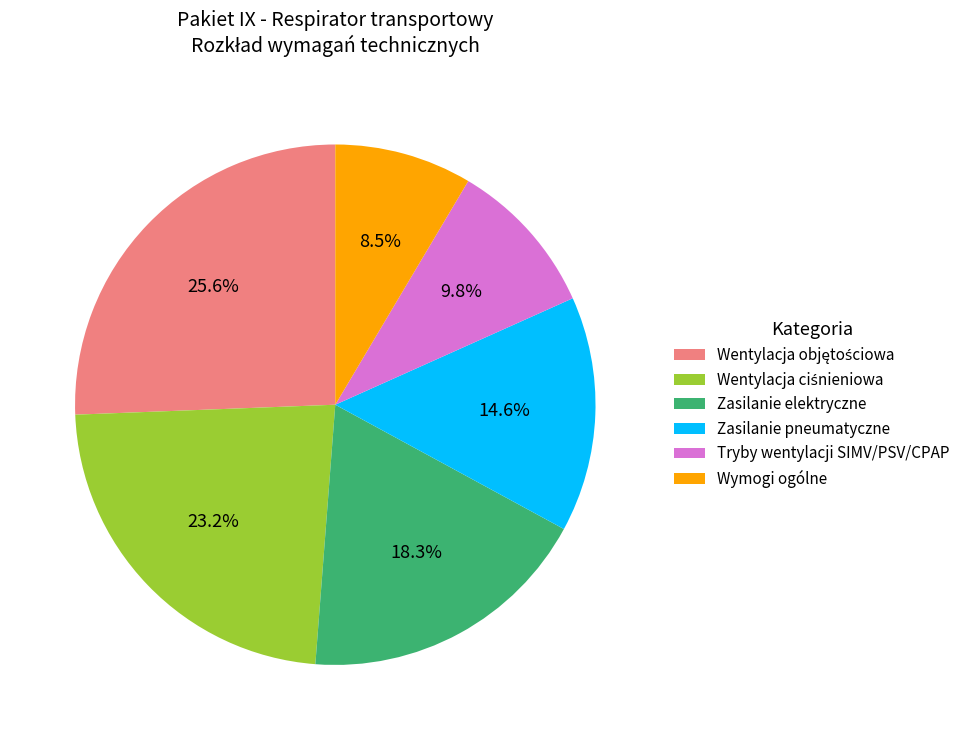

Combined, do Wymogi ogólne and Tryby wentylacji SIMV/PSV/CPAP account for over 50%?

No